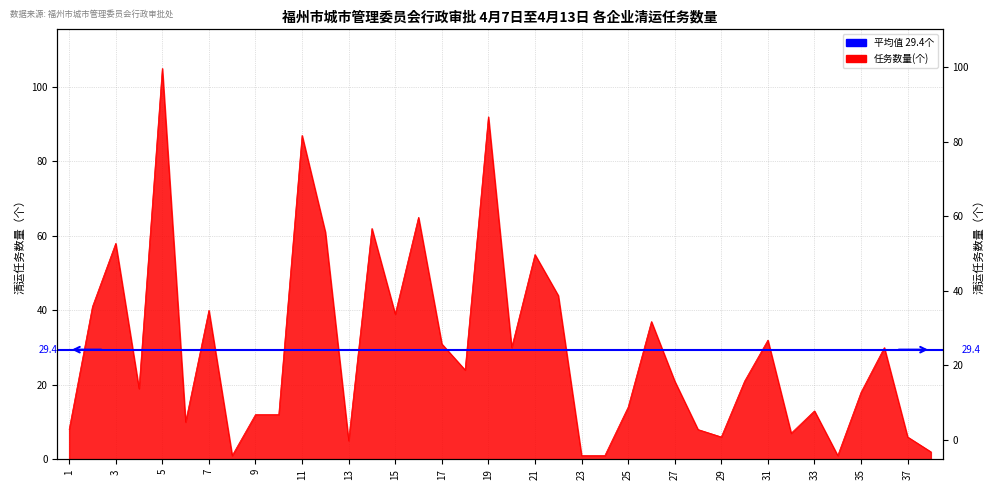

Reading left to right, extract all data points from this chart.

1=8	2=41	3=58	4=19	5=105	6=10	7=40	8=1	9=12	10=12	11=87	12=61	13=5	14=62	15=39	16=65	17=31	18=24	19=92	20=30	21=55	22=44	23=1	24=1	25=14	26=37	27=21	28=8	29=6	30=21	31=32	32=7	33=13	34=1	35=18	36=30	37=6	38=2